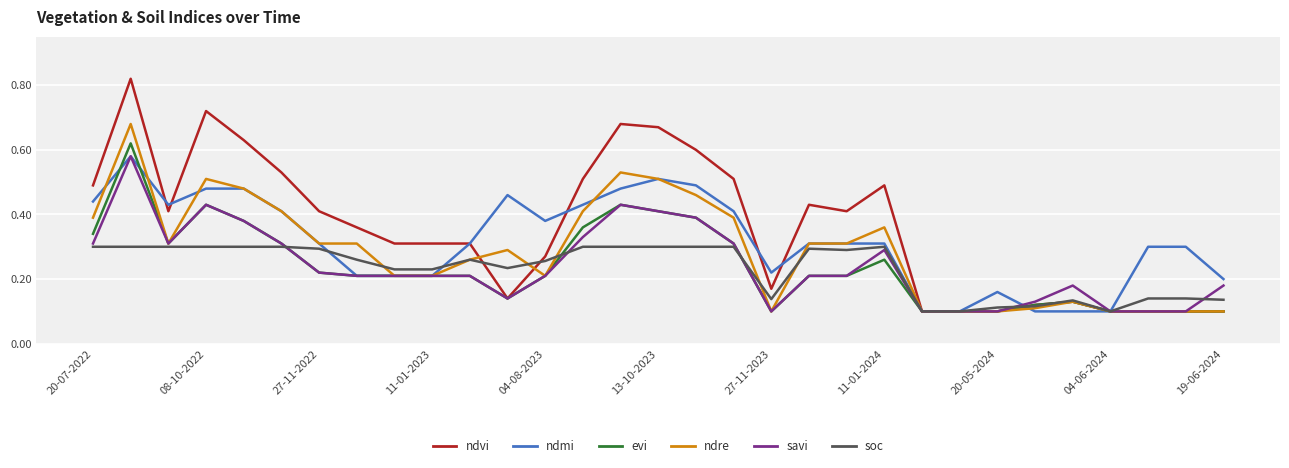

Which series has the widest spread of values?

ndvi